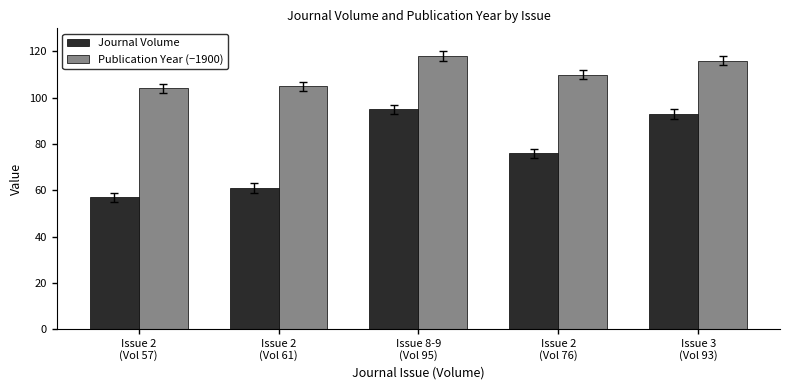

List the series in order of their overall mean, highest first.

Publication Year (−1900), Journal Volume